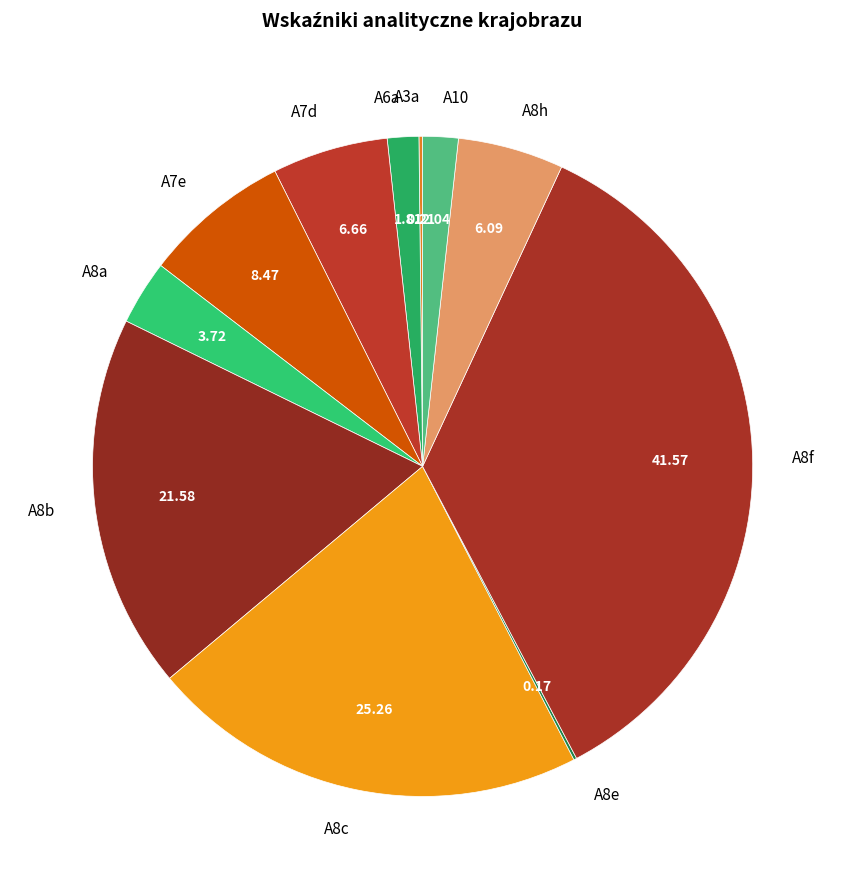

Which has a higher value, A10 or A8b?

A8b